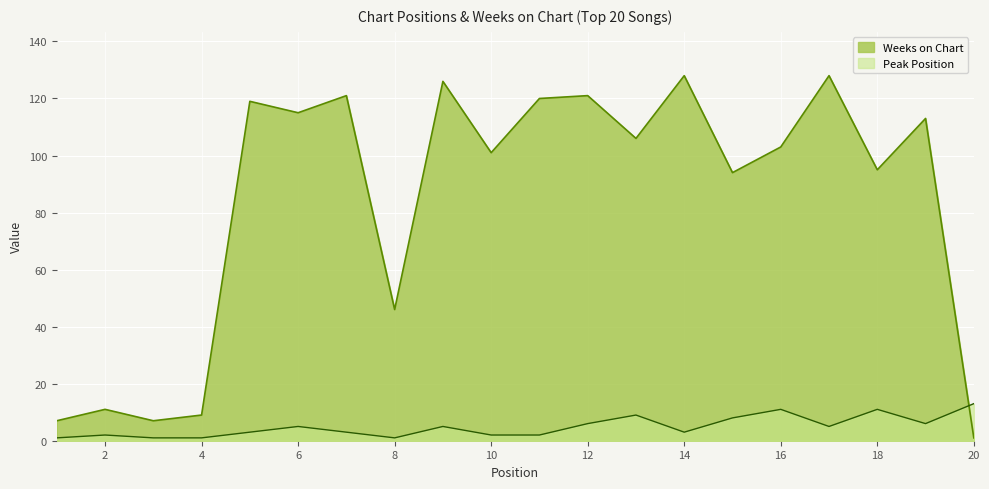

Is the value of Weeks on Chart at 20 greater than the value of Peak Position at 10?

No